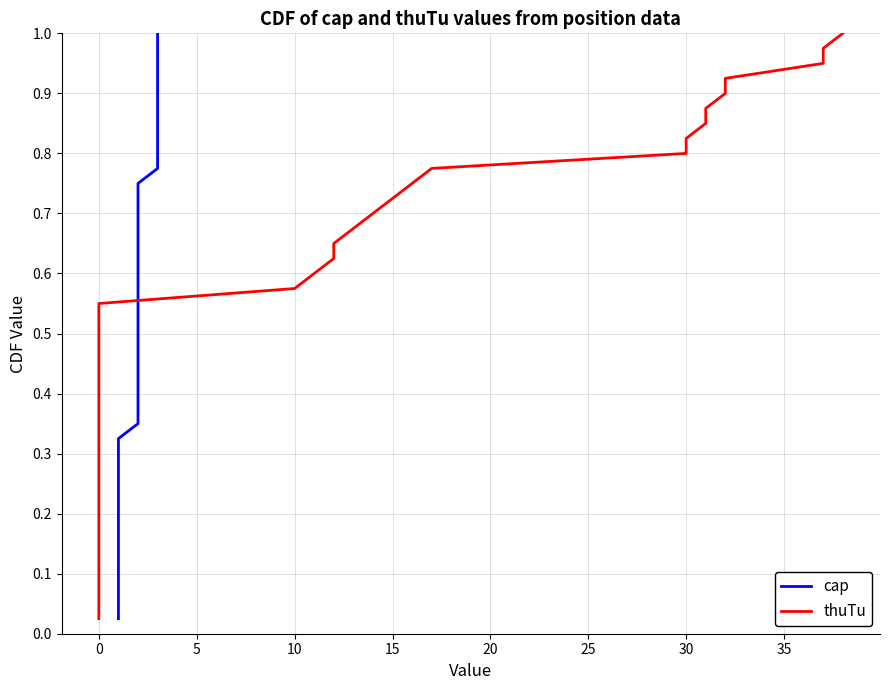

How many series are shown in this chart?

2